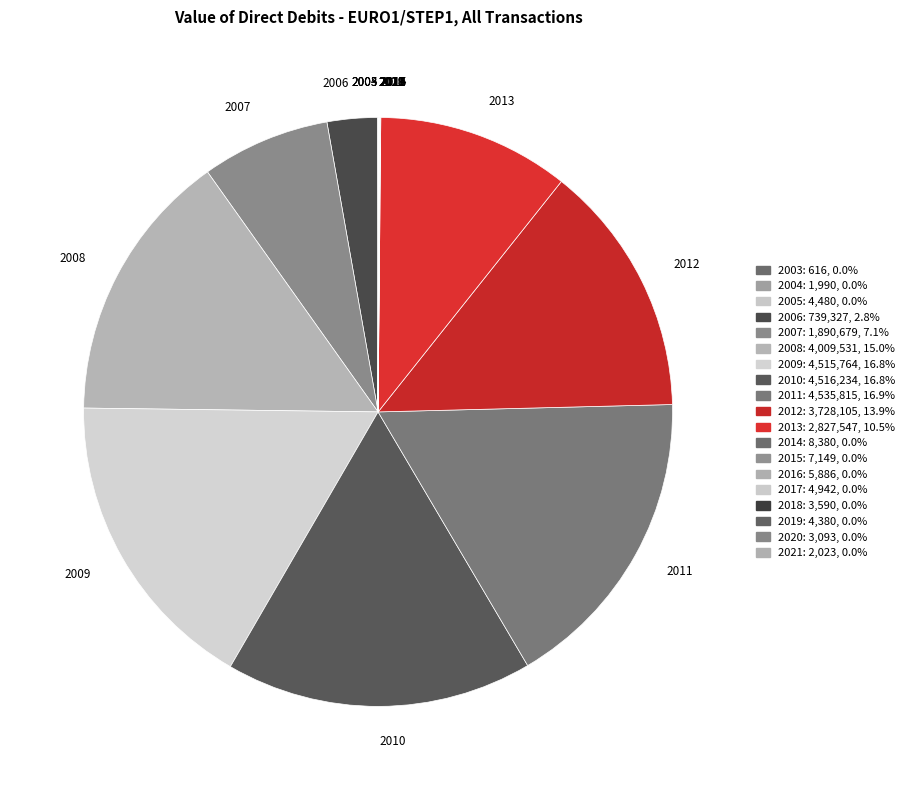

Does any single category account for the majority?

No